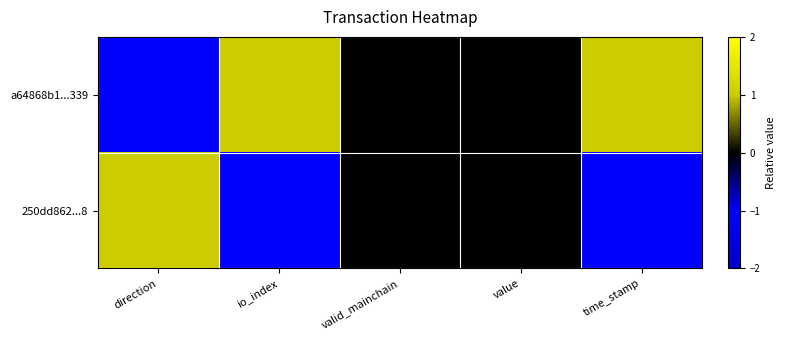

Between io_index and direction, which is larger?

io_index